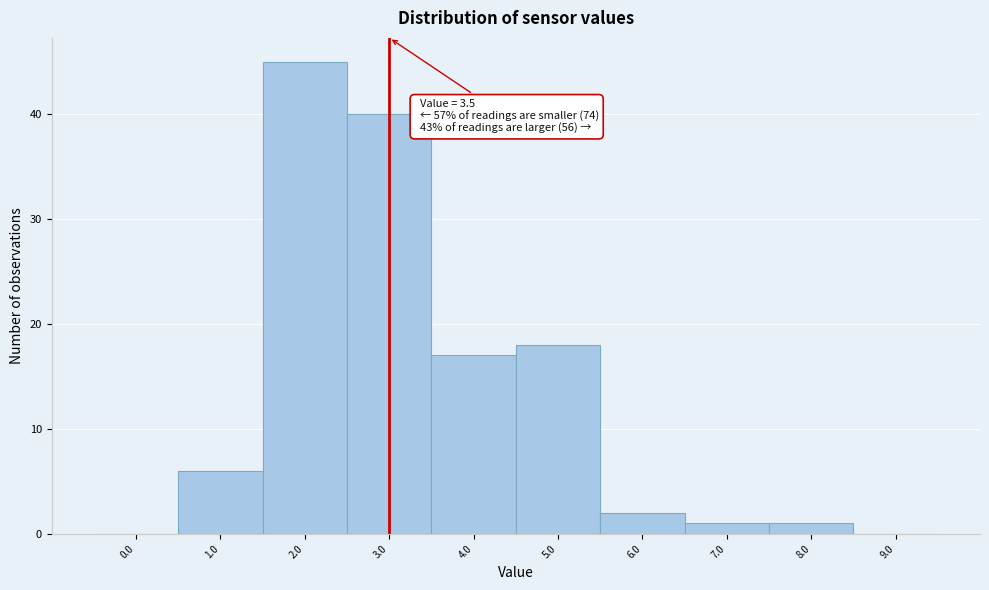

Reading left to right, what are all the values shown in this chart?

0.0=0	1.0=6	2.0=45	3.0=40	4.0=17	5.0=18	6.0=2	7.0=1	8.0=1	9.0=0